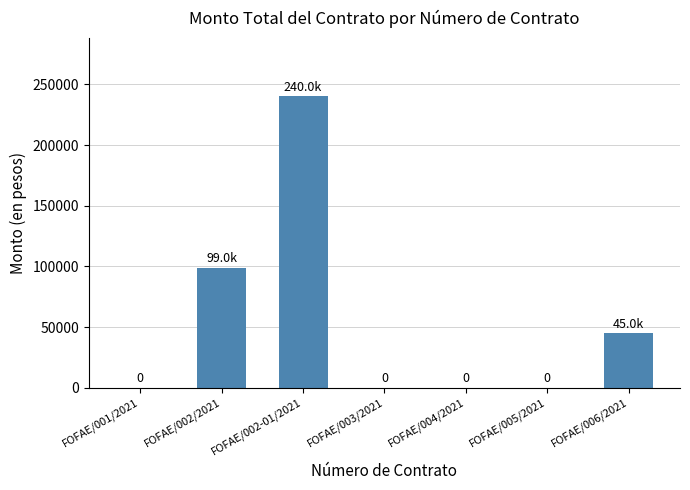

Reading left to right, what are all the values shown in this chart?

0	99000	240000	0	0	0	45000